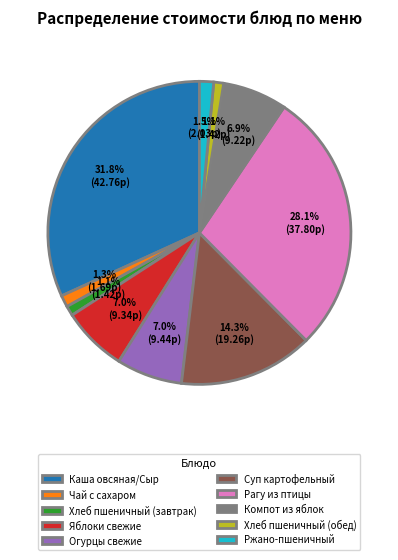

Is Компот из яблок the majority of the pie?

No